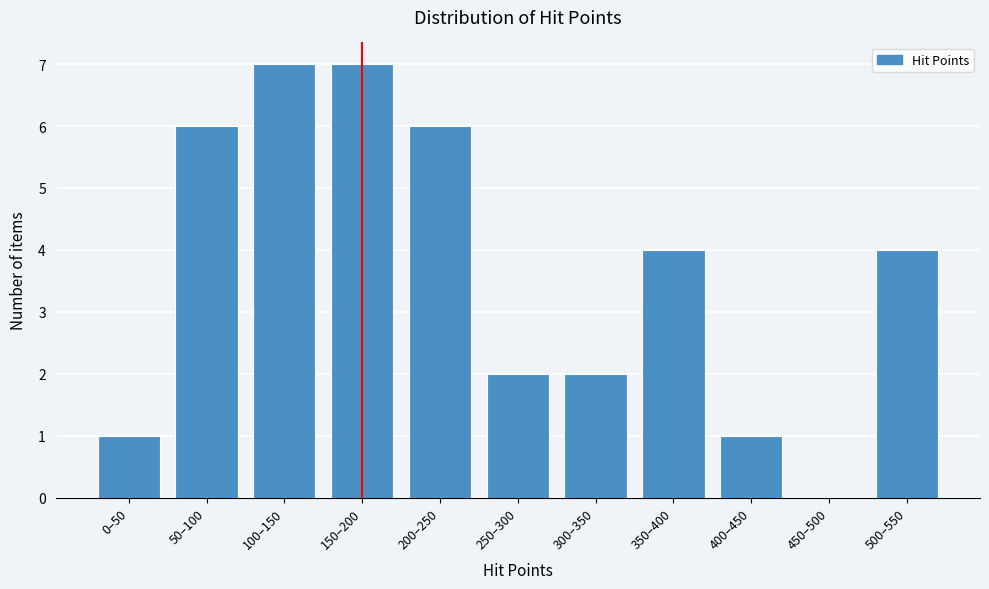

Reading left to right, list all the values displayed in this chart.

0–50=1	50–100=6	100–150=7	150–200=7	200–250=6	250–300=2	300–350=2	350–400=4	400–450=1	450–500=0	500–550=4